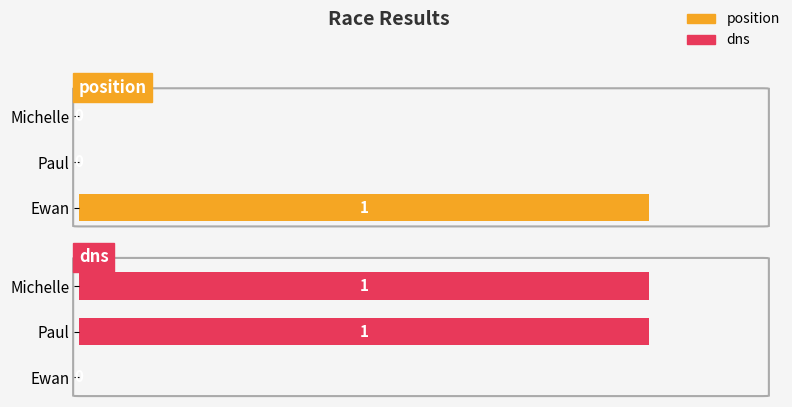

Between Ewan and Michelle, which series saw the biggest shift?

position